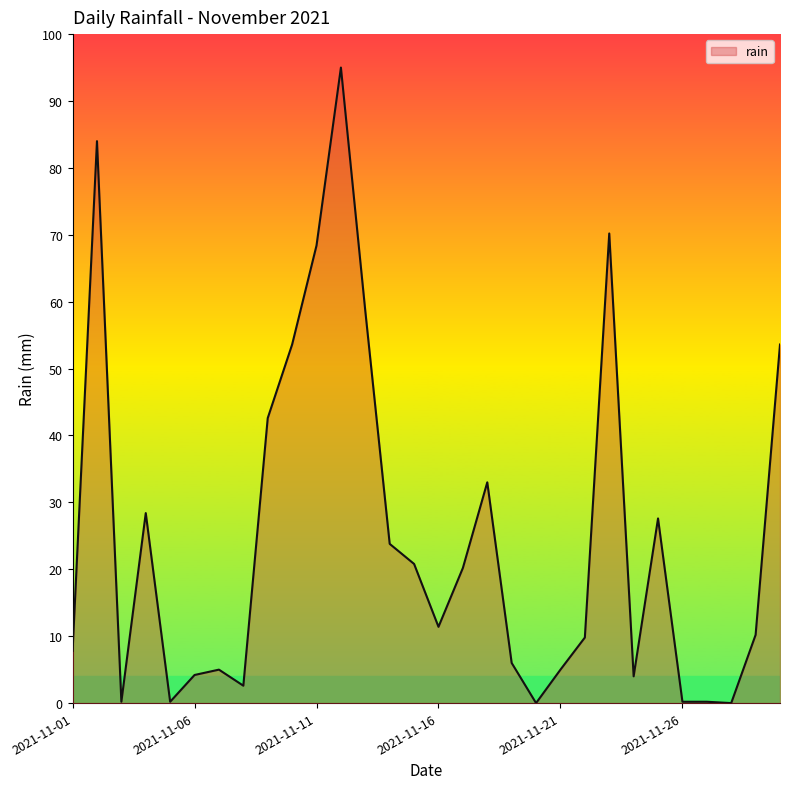

Count the number of categories in the chart.

30